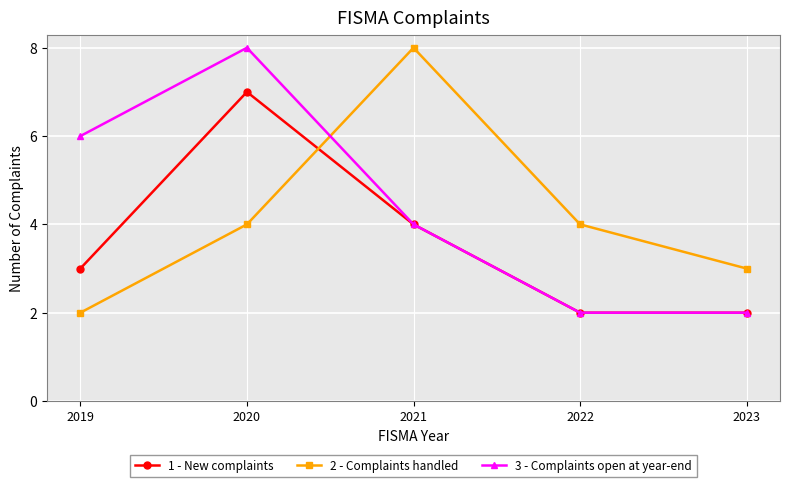

What is the value of the 2 - Complaints handled point at the 4th from the left?

4